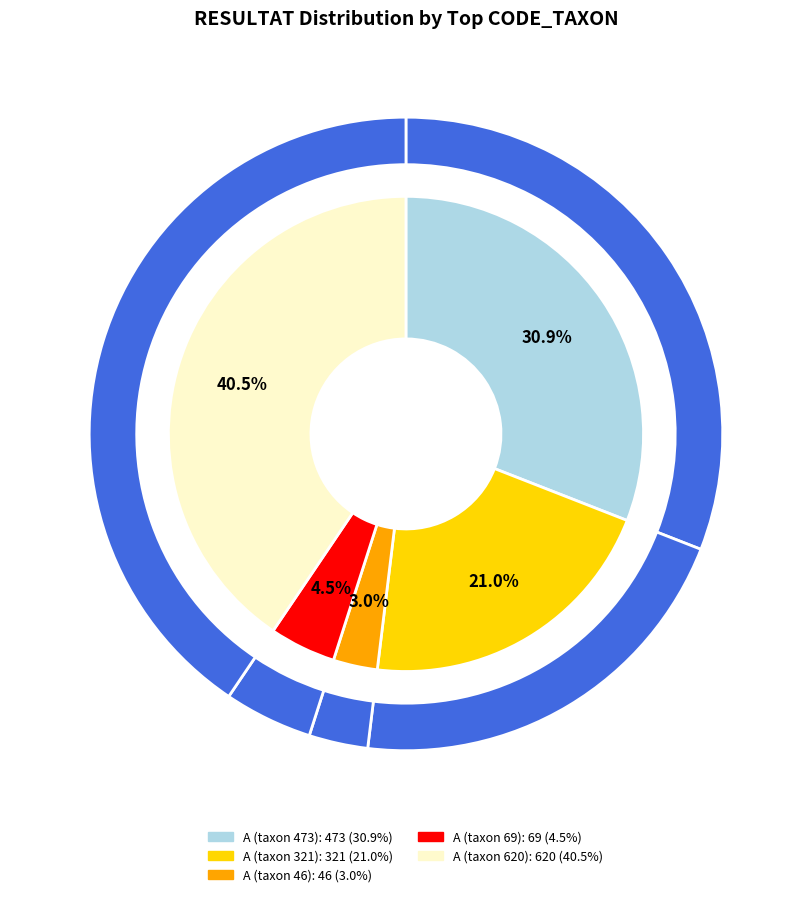

What is the ratio of the value at A_321 to the value at A_69?

4.7